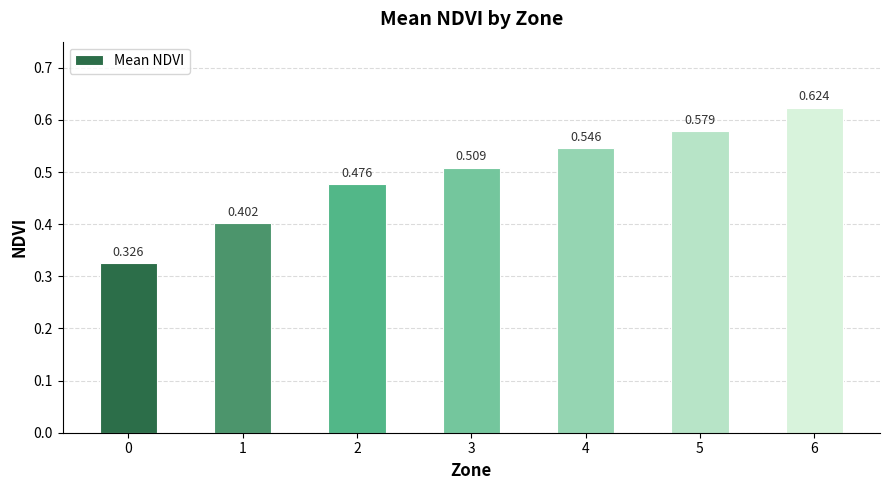

What is the value of the 2nd bar from the left?

0.4